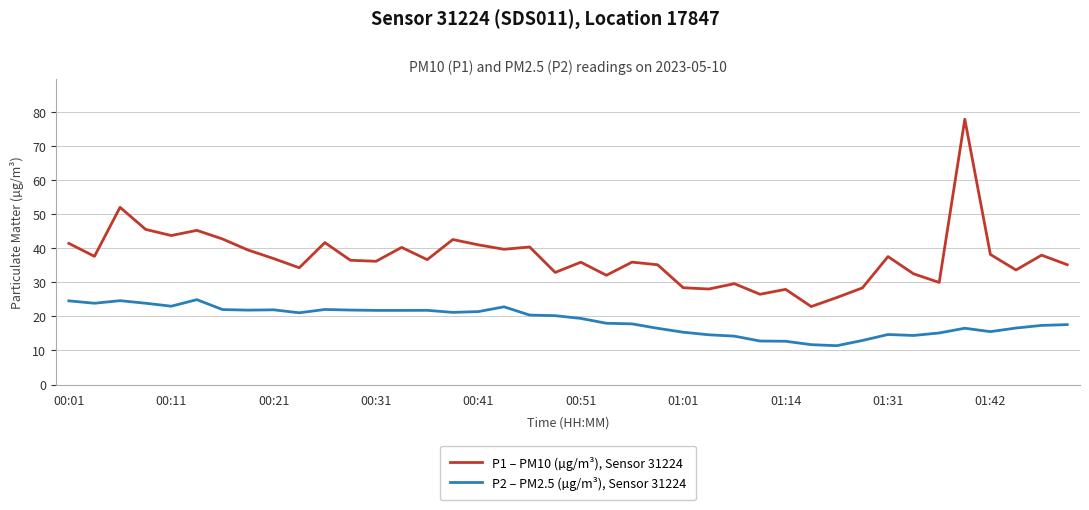

What is the minimum value for P1 – PM10 (µg/m³), Sensor 31224?

22.9